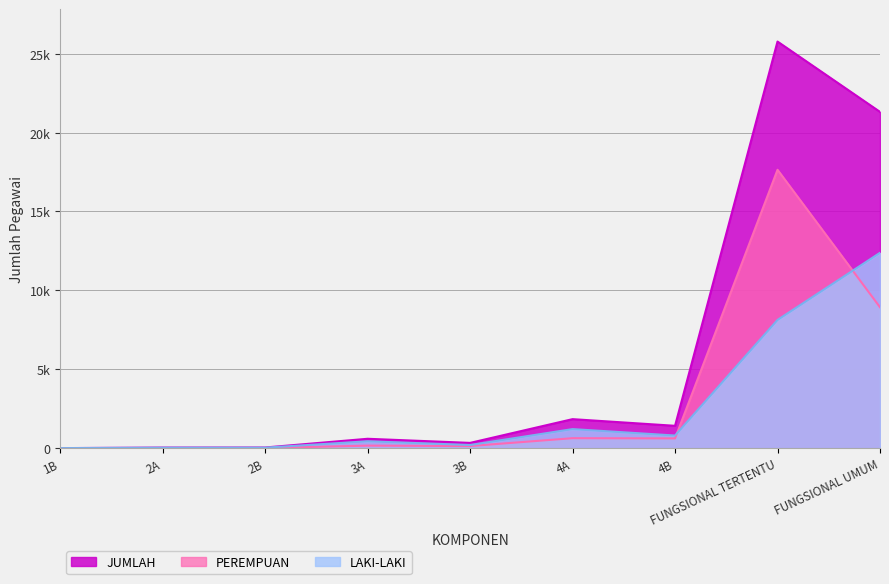

What is the difference between the maximum and minimum values in the PEREMPUAN series?

17643